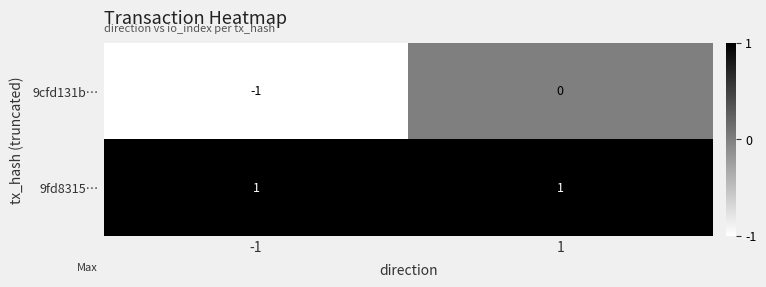

Rank the series at 1 from highest to lowest value.

9fd8315…, 9cfd131b…